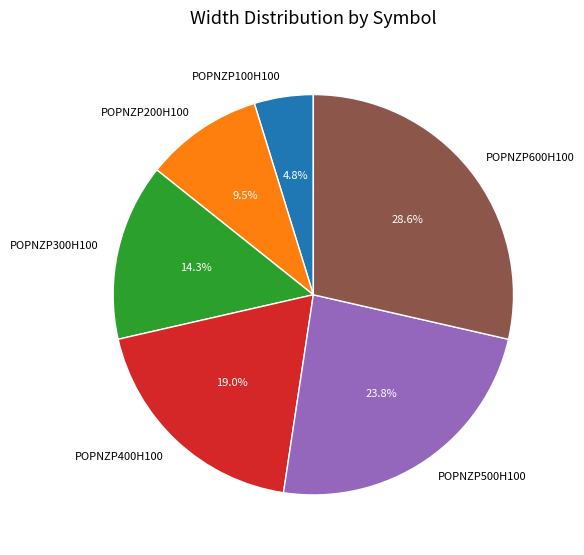

To the nearest percent, what percentage of the pie is POPNZP500H100?

24%